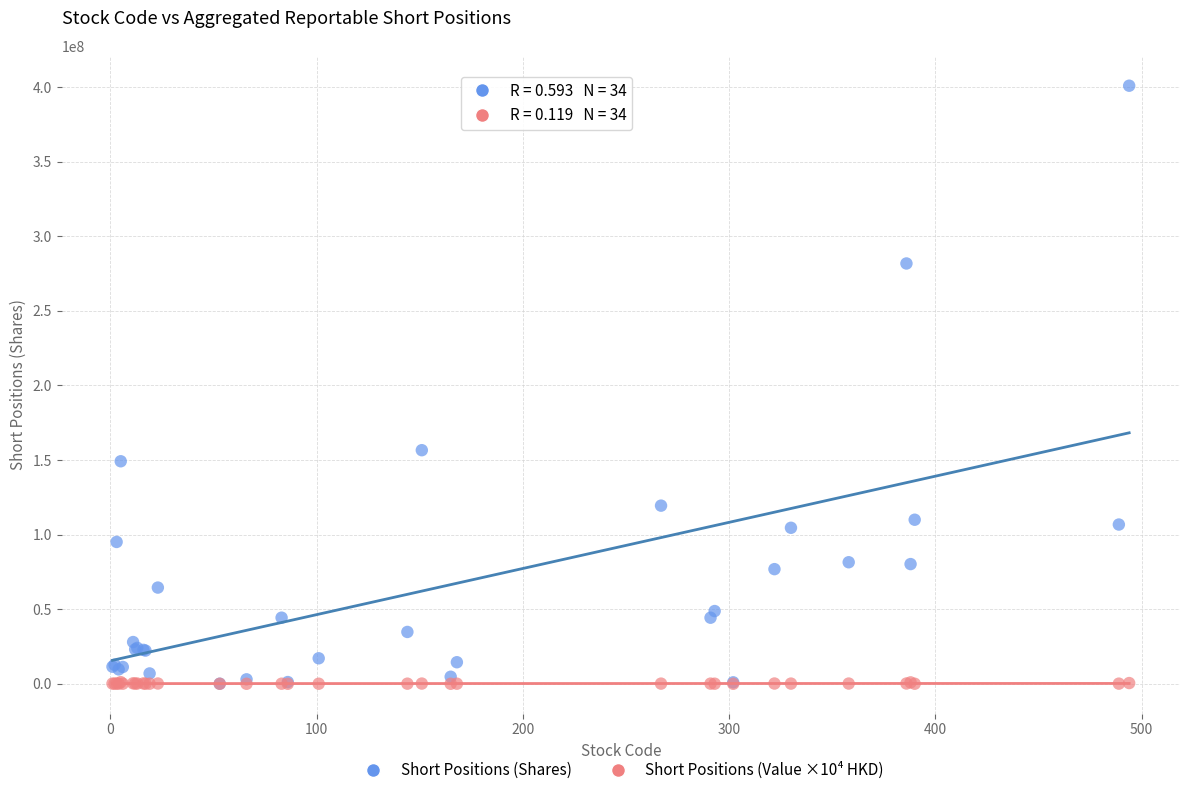

In the Short Positions (Shares) series, what Y value is closest to 200484945?

156584389.0